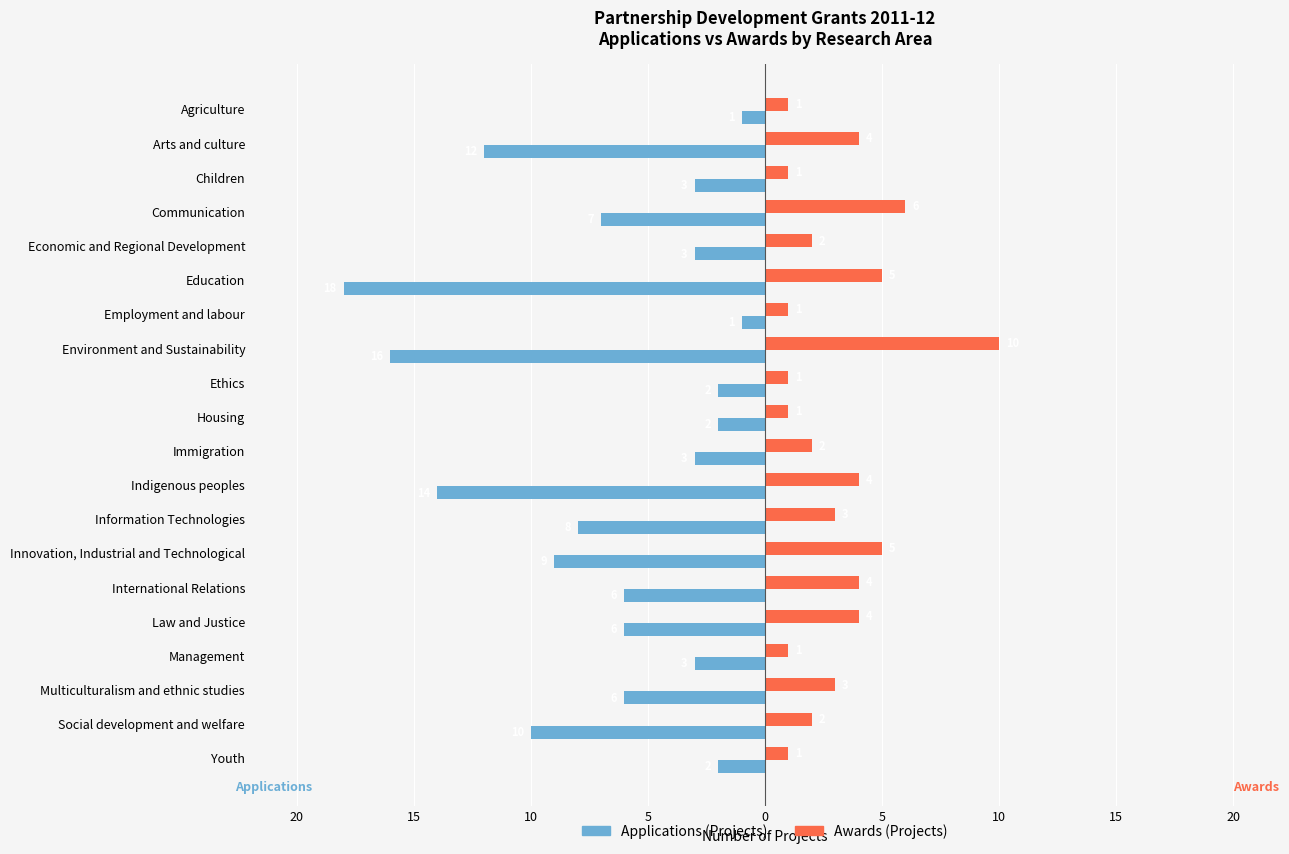

What are all the series names shown in the legend?

Applications (Projects), Awards (Projects)